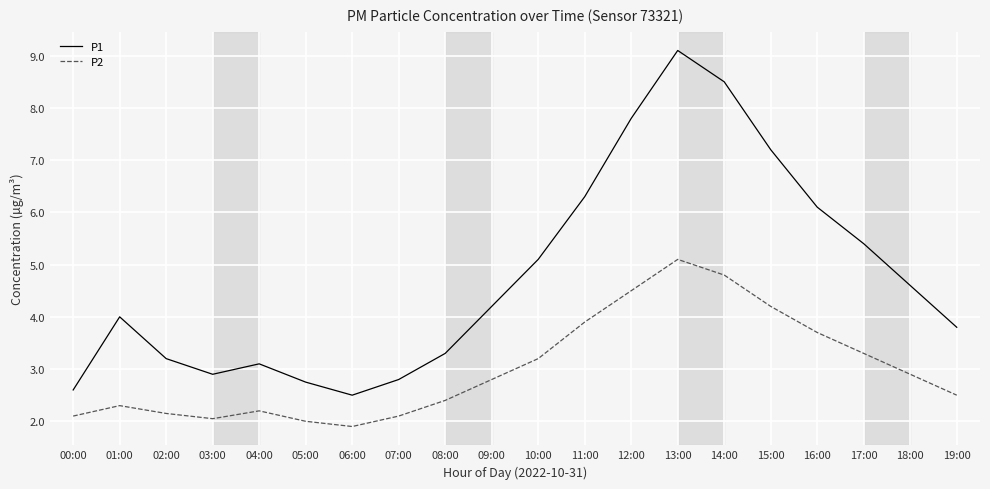

What position from the left is 14:00?

15